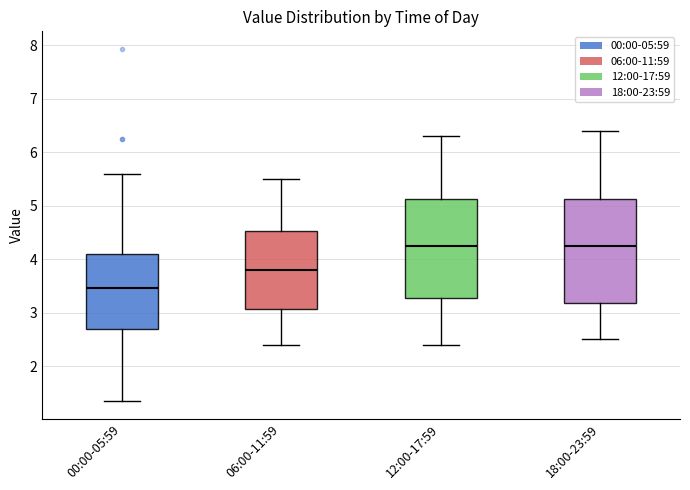

Reading left to right, read every box against the y-axis: the position of its median line, the range the box covers, and the ends of its whiskers. The values are not printed on the chart, so give them approximately, as read against the axis.

00:00-05:59: median 3.5, box 2.7 to 4.1, whiskers 1.4 to 5.6
06:00-11:59: median 3.8, box 3.1 to 4.5, whiskers 2.4 to 5.5
12:00-17:59: median 4.3, box 3.3 to 5.1, whiskers 2.4 to 6.3
18:00-23:59: median 4.3, box 3.2 to 5.1, whiskers 2.5 to 6.4